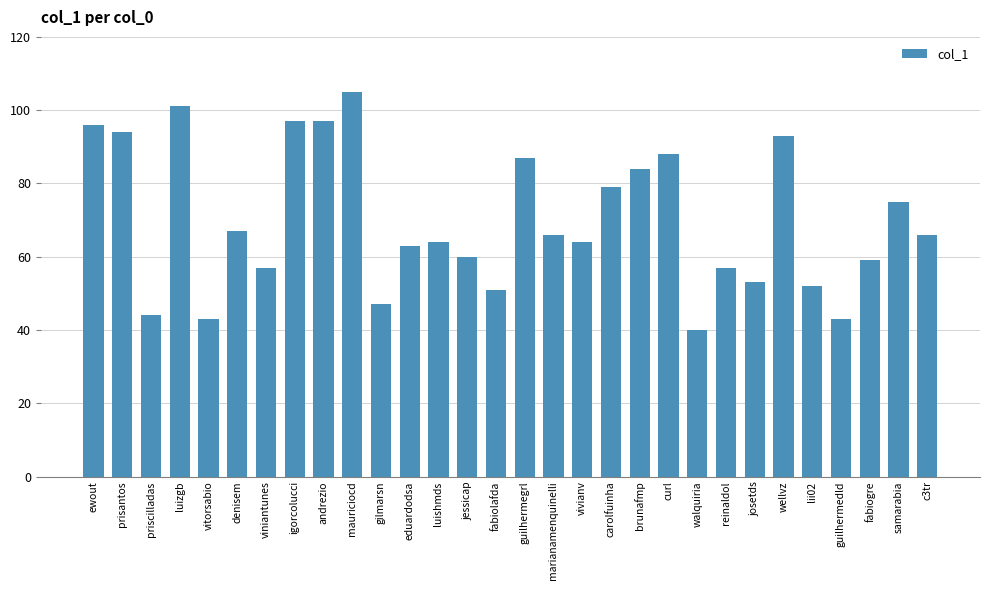

What is the label of the 28th bar from the left?

fabiogre